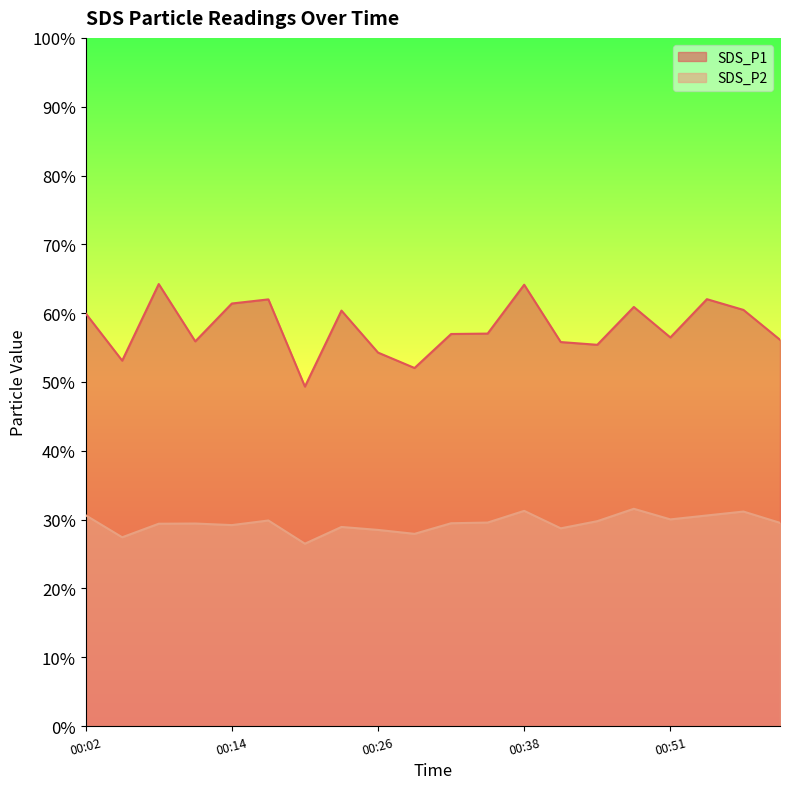

Rank the series by their maximum value, from highest to lowest.

SDS_P1, SDS_P2